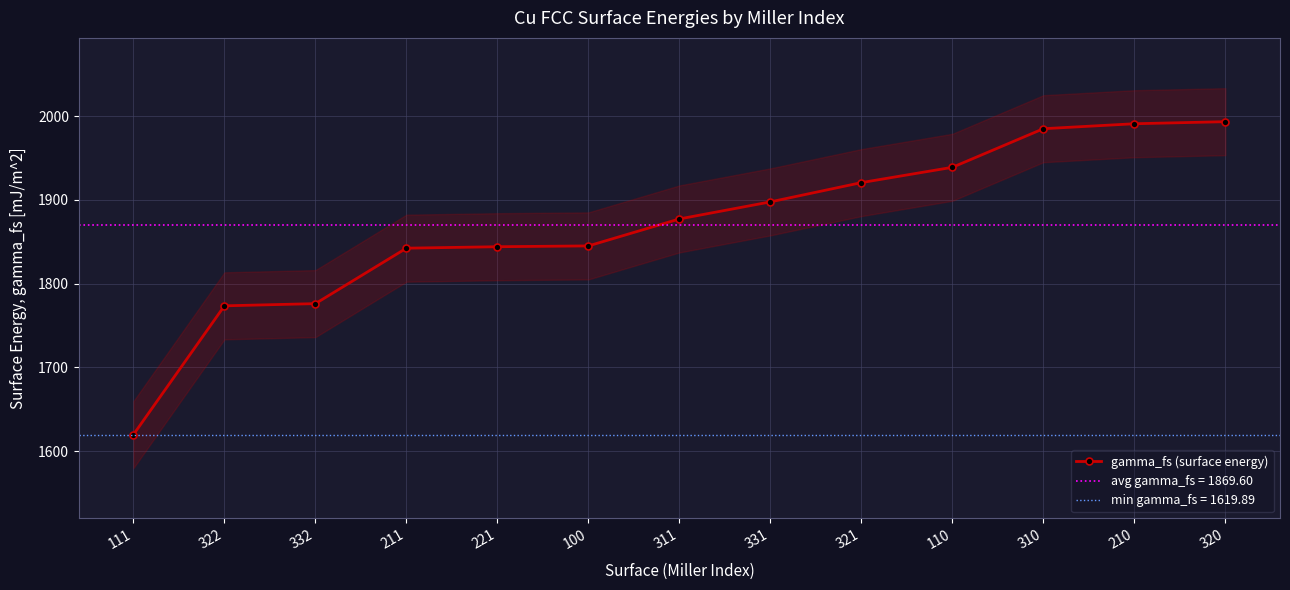

Read the value at 110.

1938.9